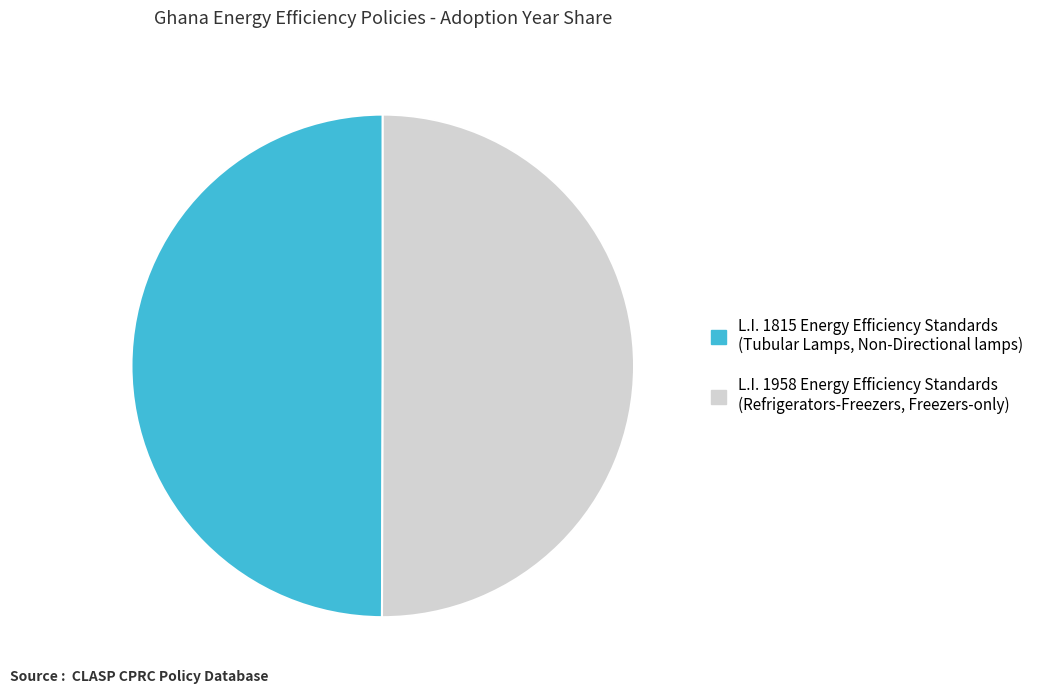

Do L.I. 1958 Energy Efficiency Standards (Refrigerators-Freezers, Freezers-only) and L.I. 1815 Energy Efficiency Standards (Tubular Lamps, Non-Directional lamps) together represent more than half of the pie?

Yes